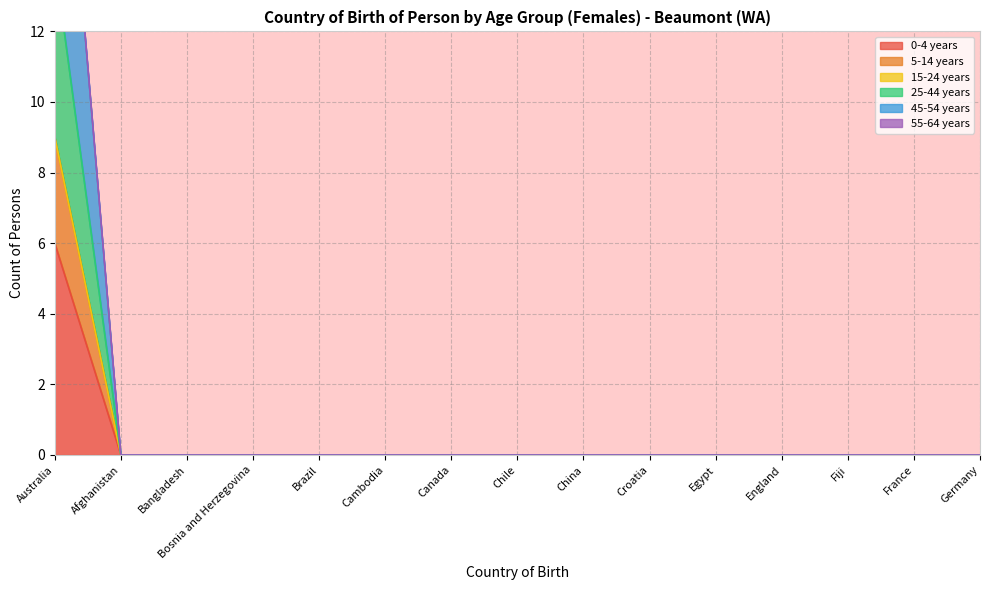

List the labels in order of 0-4 years value, largest first.

Australia, Afghanistan, Bangladesh, Bosnia and Herzegovina, Brazil, Cambodia, Canada, Chile, China, Croatia, Egypt, England, Fiji, France, Germany